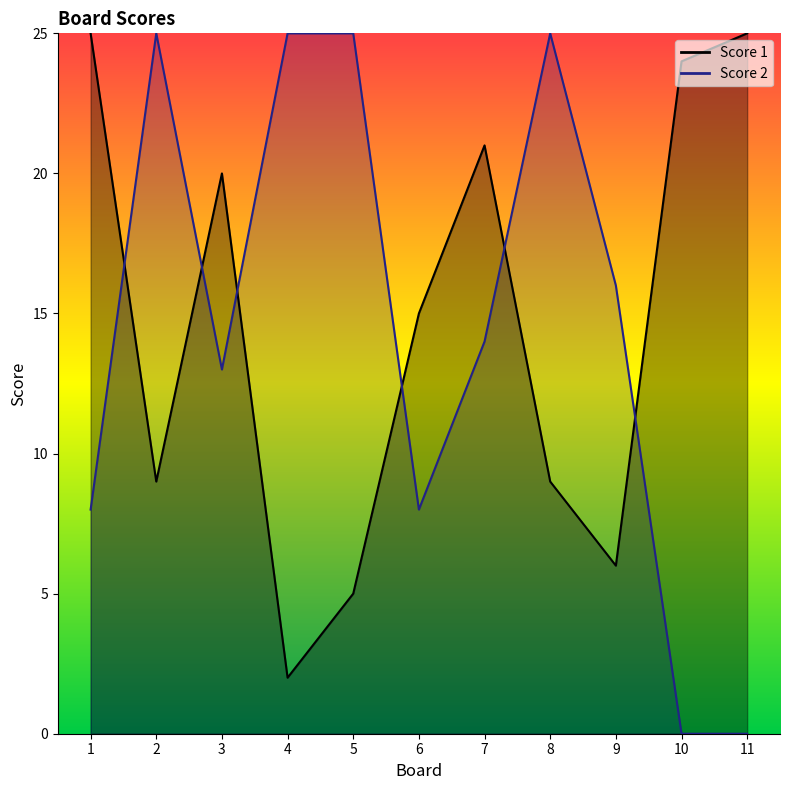

How many values in Score 2 are above zero?

9